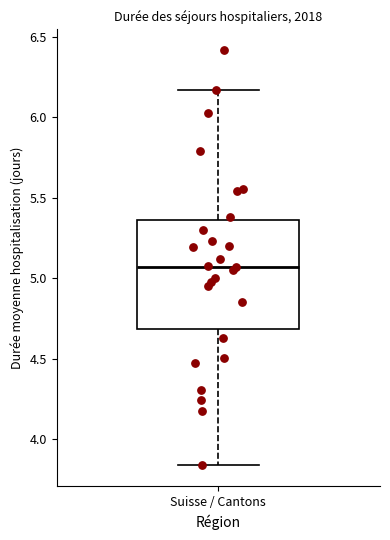

Transcribe this box plot: give where the median line is, the range the box spans, and where the two whiskers end, as read against the y-axis. The values are not printed on the chart, so give them approximately, as read against the axis.

median 5.05, box 4.70 to 5.35, whiskers 3.85 to 6.15